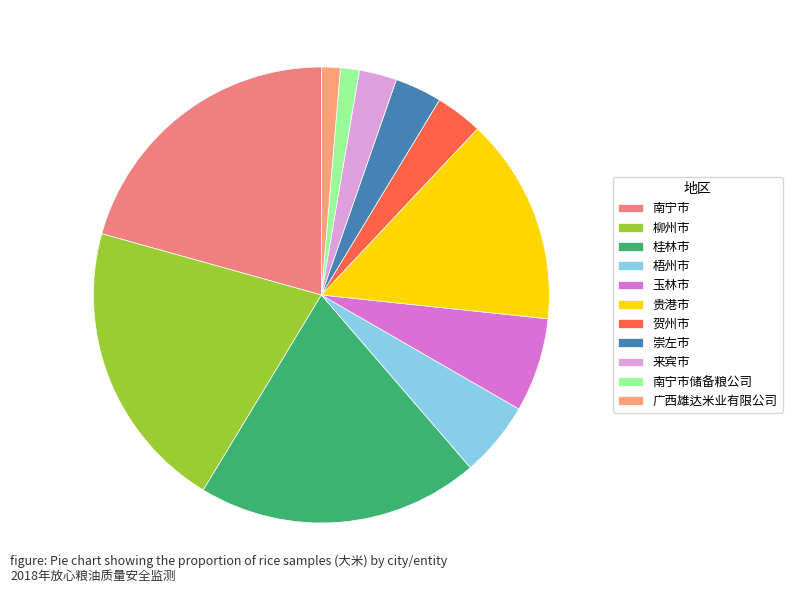

What is the largest slice in the pie chart?

南宁市